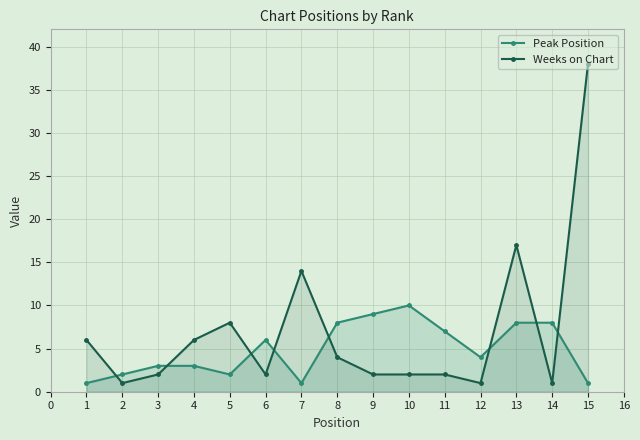

Reading left to right, extract all data points from this chart.

Peak Position: 1=1	2=2	3=3	4=3	5=2	6=6	7=1	8=8	9=9	10=10	11=7	12=4	13=8	14=8	15=1
Weeks on Chart: 1=6	2=1	3=2	4=6	5=8	6=2	7=14	8=4	9=2	10=2	11=2	12=1	13=17	14=1	15=38